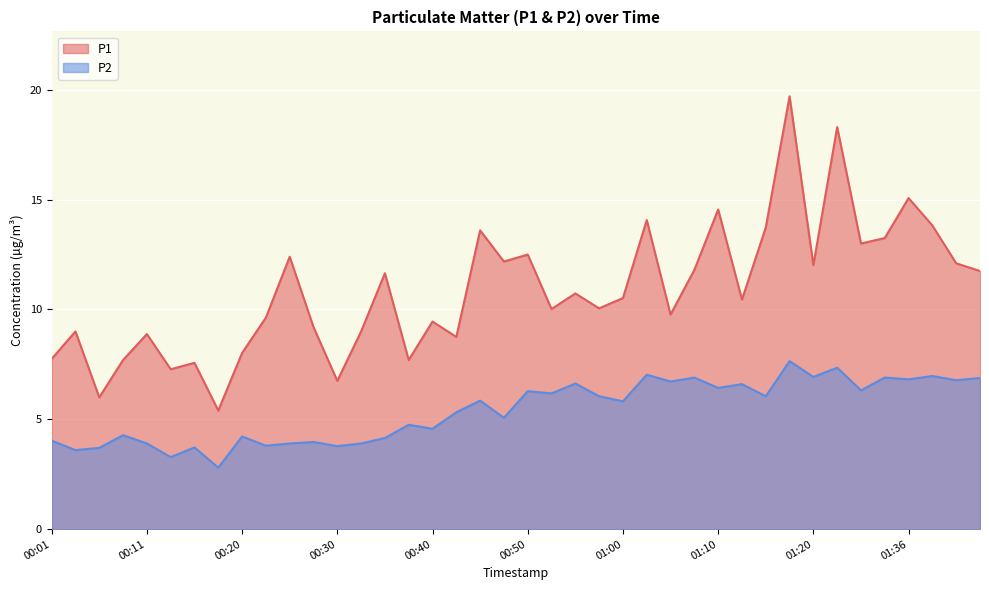

What is the label of the 38th point from the left?

01:38